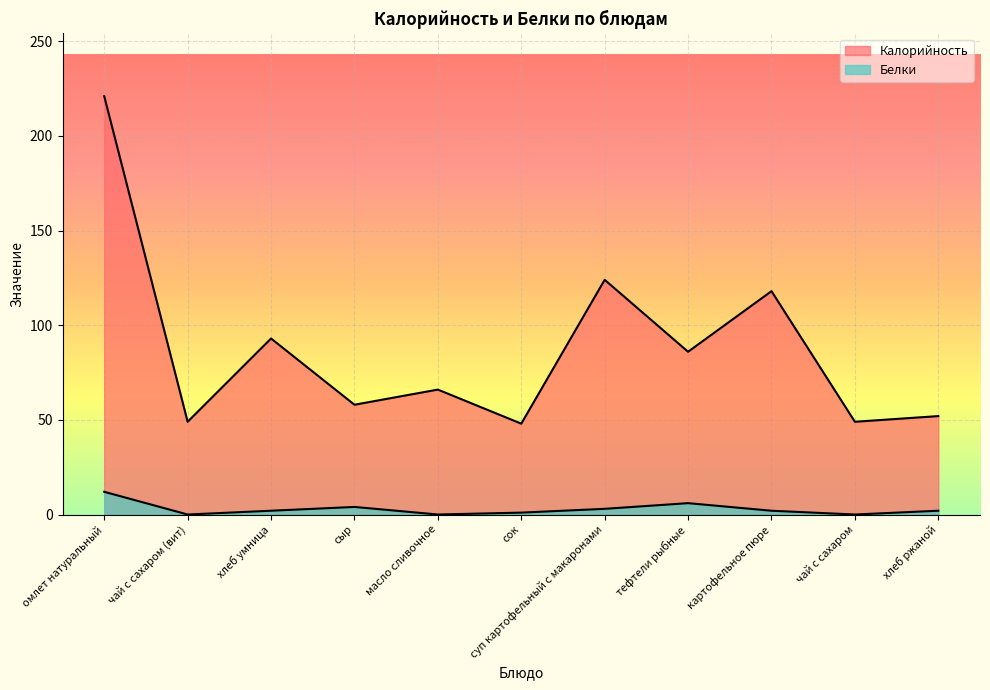

Is the value of Калорийность at картофельное пюре greater than the value of Белки at чай с сахаром?

Yes